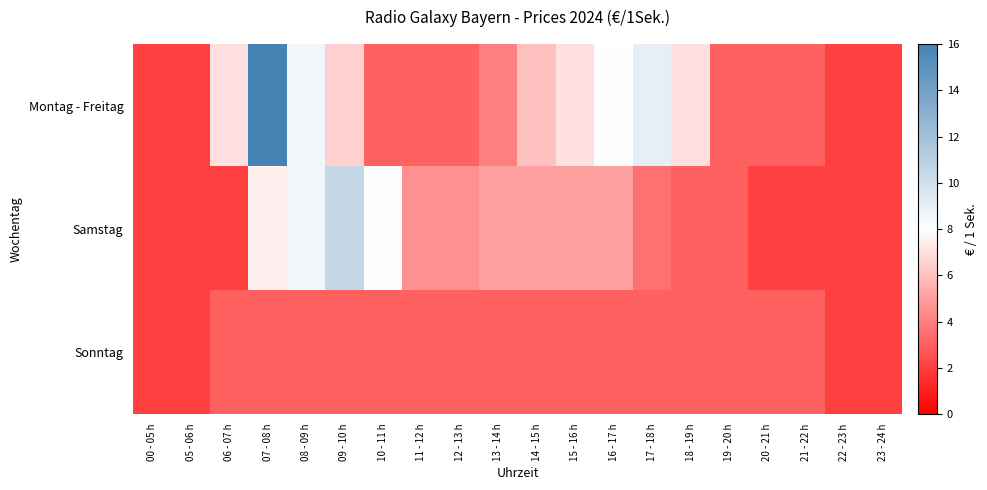

Reading right to left, extract all data points from this chart.

Montag - Freitag: 23 - 24 h=2.0	22 - 23 h=2.0	21 - 22 h=3.0	20 - 21 h=3.0	19 - 20 h=3.0	18 - 19 h=7.0	17 - 18 h=9.0	16 - 17 h=8.0	15 - 16 h=7.0	14 - 15 h=6.0	13 - 14 h=4.0	12 - 13 h=3.0	11 - 12 h=3.0	10 - 11 h=3.0	09 - 10 h=6.5	08 - 09 h=8.5	07 - 08 h=16.0	06 - 07 h=7.0	05 - 06 h=2.0	00 - 05 h=2.0
Samstag: 23 - 24 h=2.0	22 - 23 h=2.0	21 - 22 h=2.0	20 - 21 h=2.0	19 - 20 h=3.0	18 - 19 h=3.0	17 - 18 h=3.5	16 - 17 h=5.0	15 - 16 h=5.0	14 - 15 h=5.0	13 - 14 h=5.0	12 - 13 h=4.5	11 - 12 h=4.5	10 - 11 h=8.0	09 - 10 h=10.5	08 - 09 h=8.5	07 - 08 h=7.5	06 - 07 h=2.0	05 - 06 h=2.0	00 - 05 h=2.0
Sonntag: 23 - 24 h=2.0	22 - 23 h=2.0	21 - 22 h=3.0	20 - 21 h=3.0	19 - 20 h=3.0	18 - 19 h=3.0	17 - 18 h=3.0	16 - 17 h=3.0	15 - 16 h=3.0	14 - 15 h=3.0	13 - 14 h=3.0	12 - 13 h=3.0	11 - 12 h=3.0	10 - 11 h=3.0	09 - 10 h=3.0	08 - 09 h=3.0	07 - 08 h=3.0	06 - 07 h=3.0	05 - 06 h=2.0	00 - 05 h=2.0